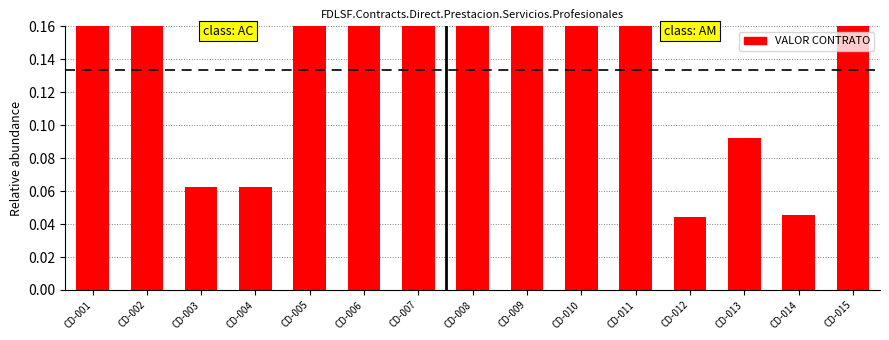

What is the sum of all values?

1.9